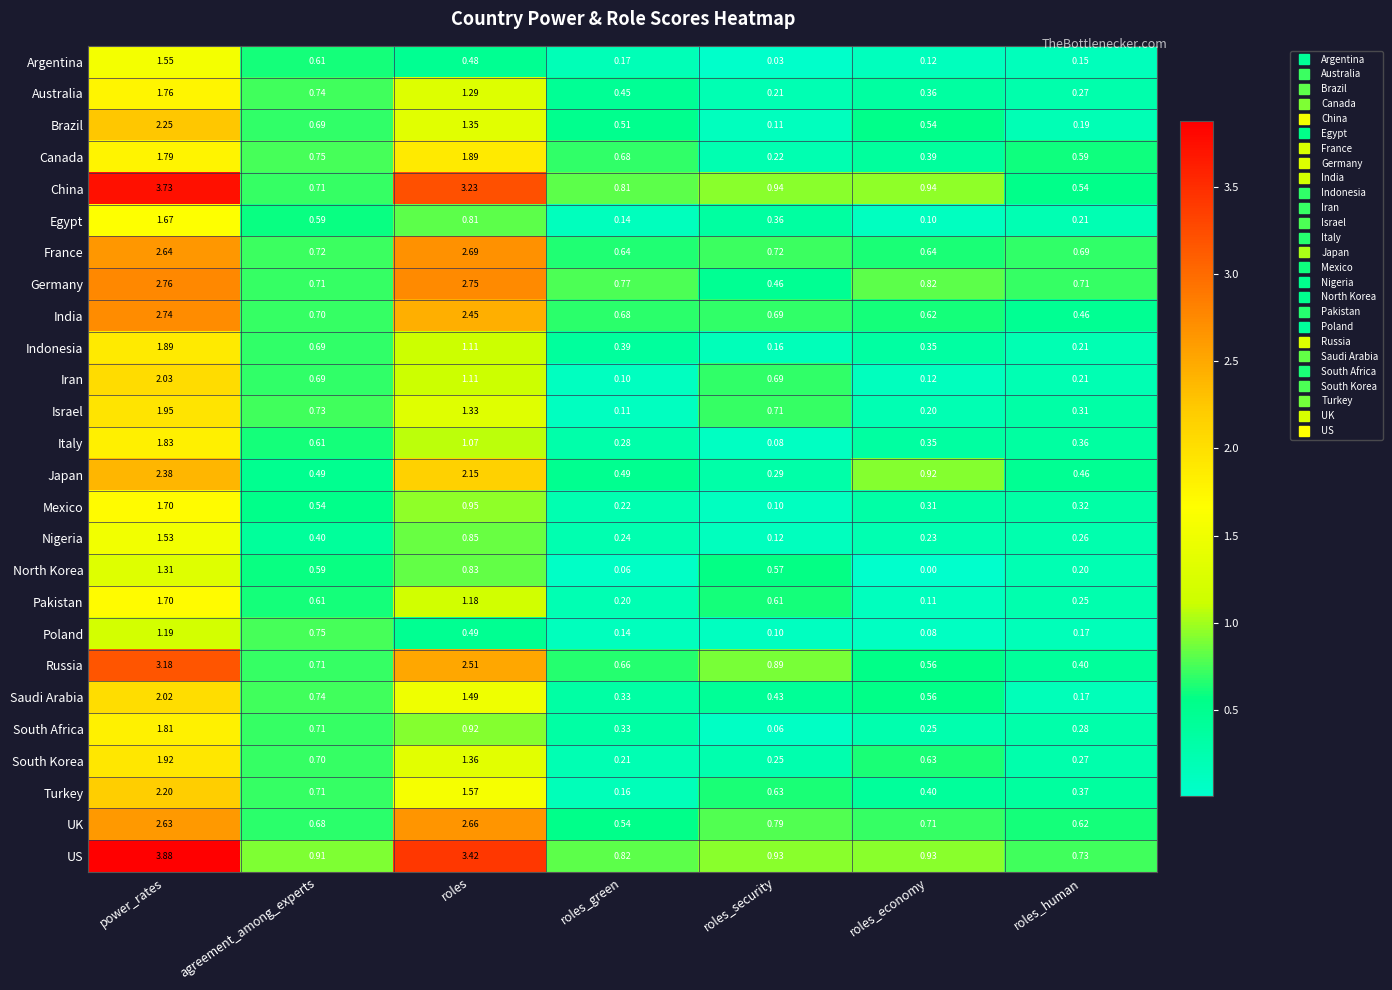

At which label is Mexico closest to 0?

roles_security